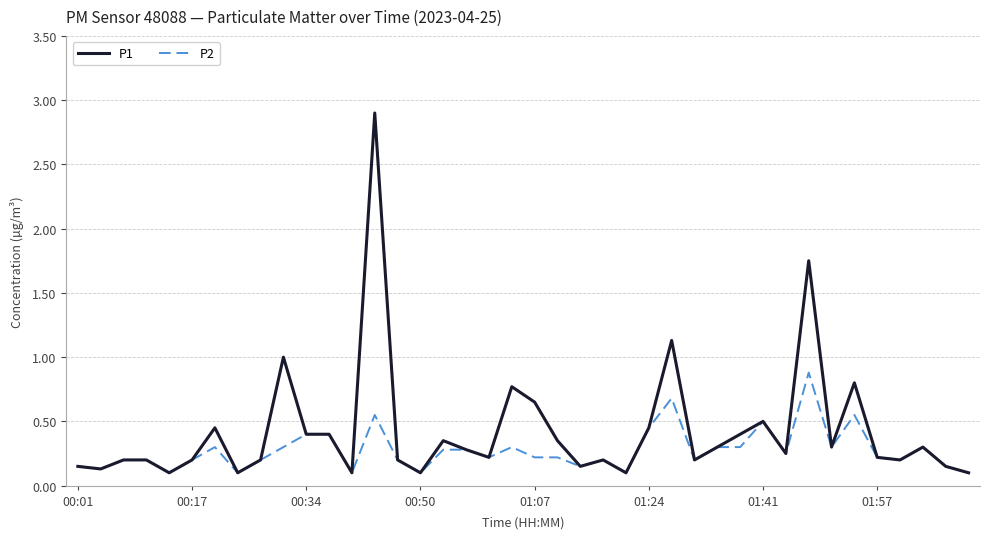

Which series has the largest range (max minus min)?

P1